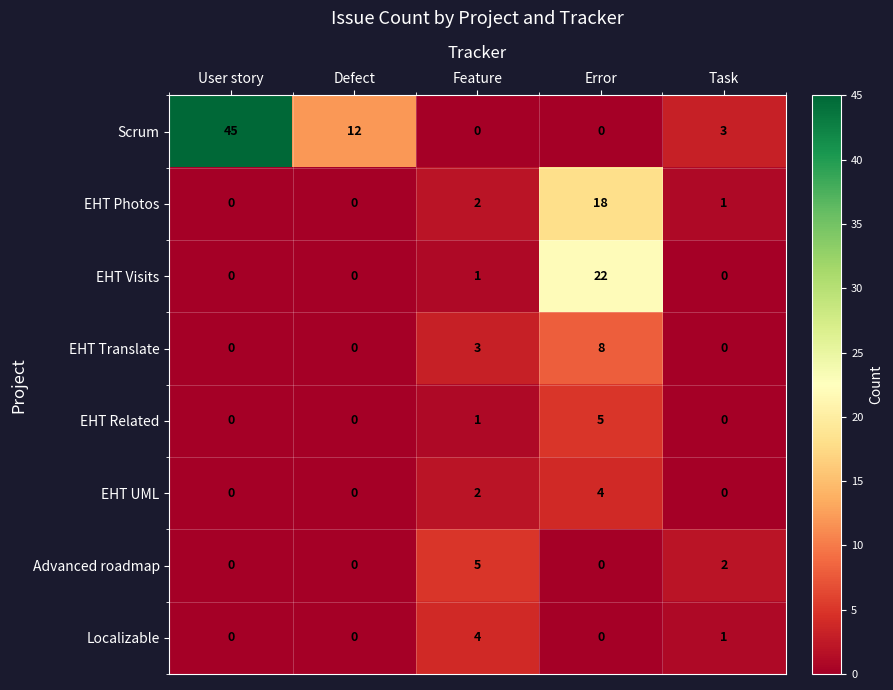

Is it true that Advanced roadmap equals 3 at Defect?

False